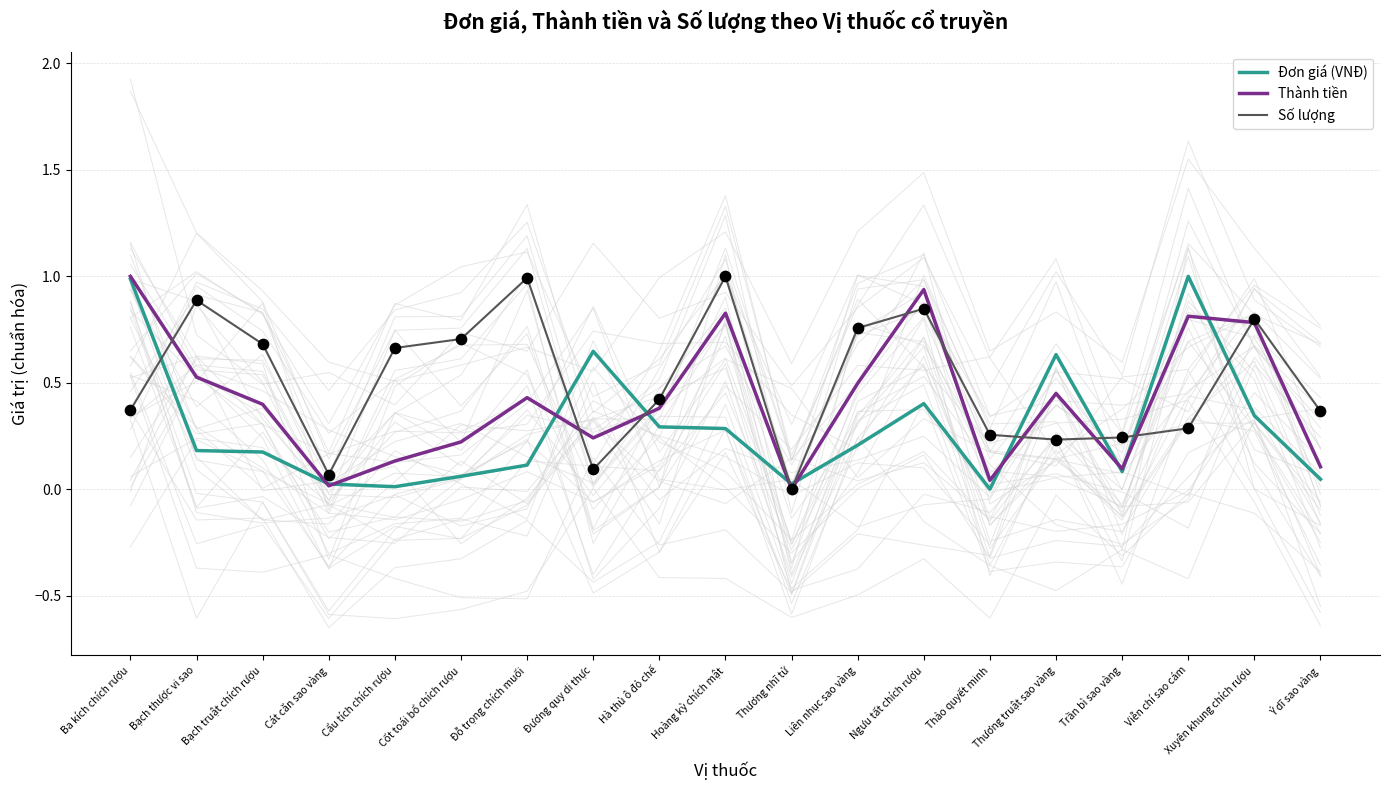

What are all the series names shown in the legend?

Đơn giá (VNĐ), Thành tiền, Số lượng